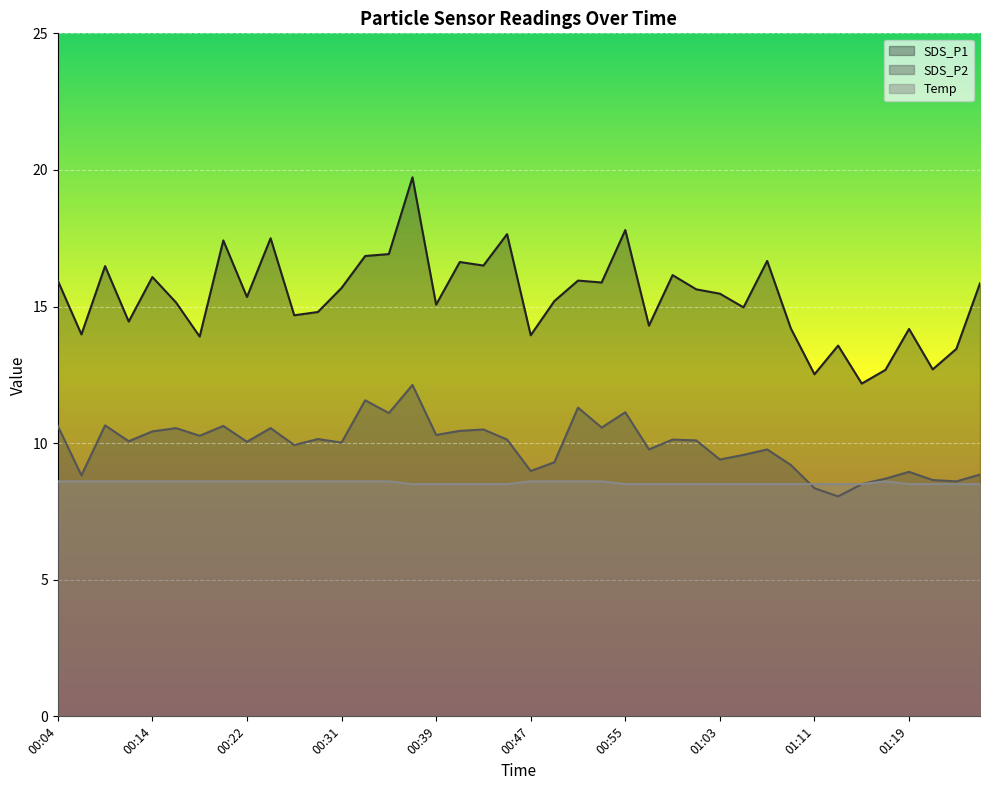

What position from the left is 01:21?

38